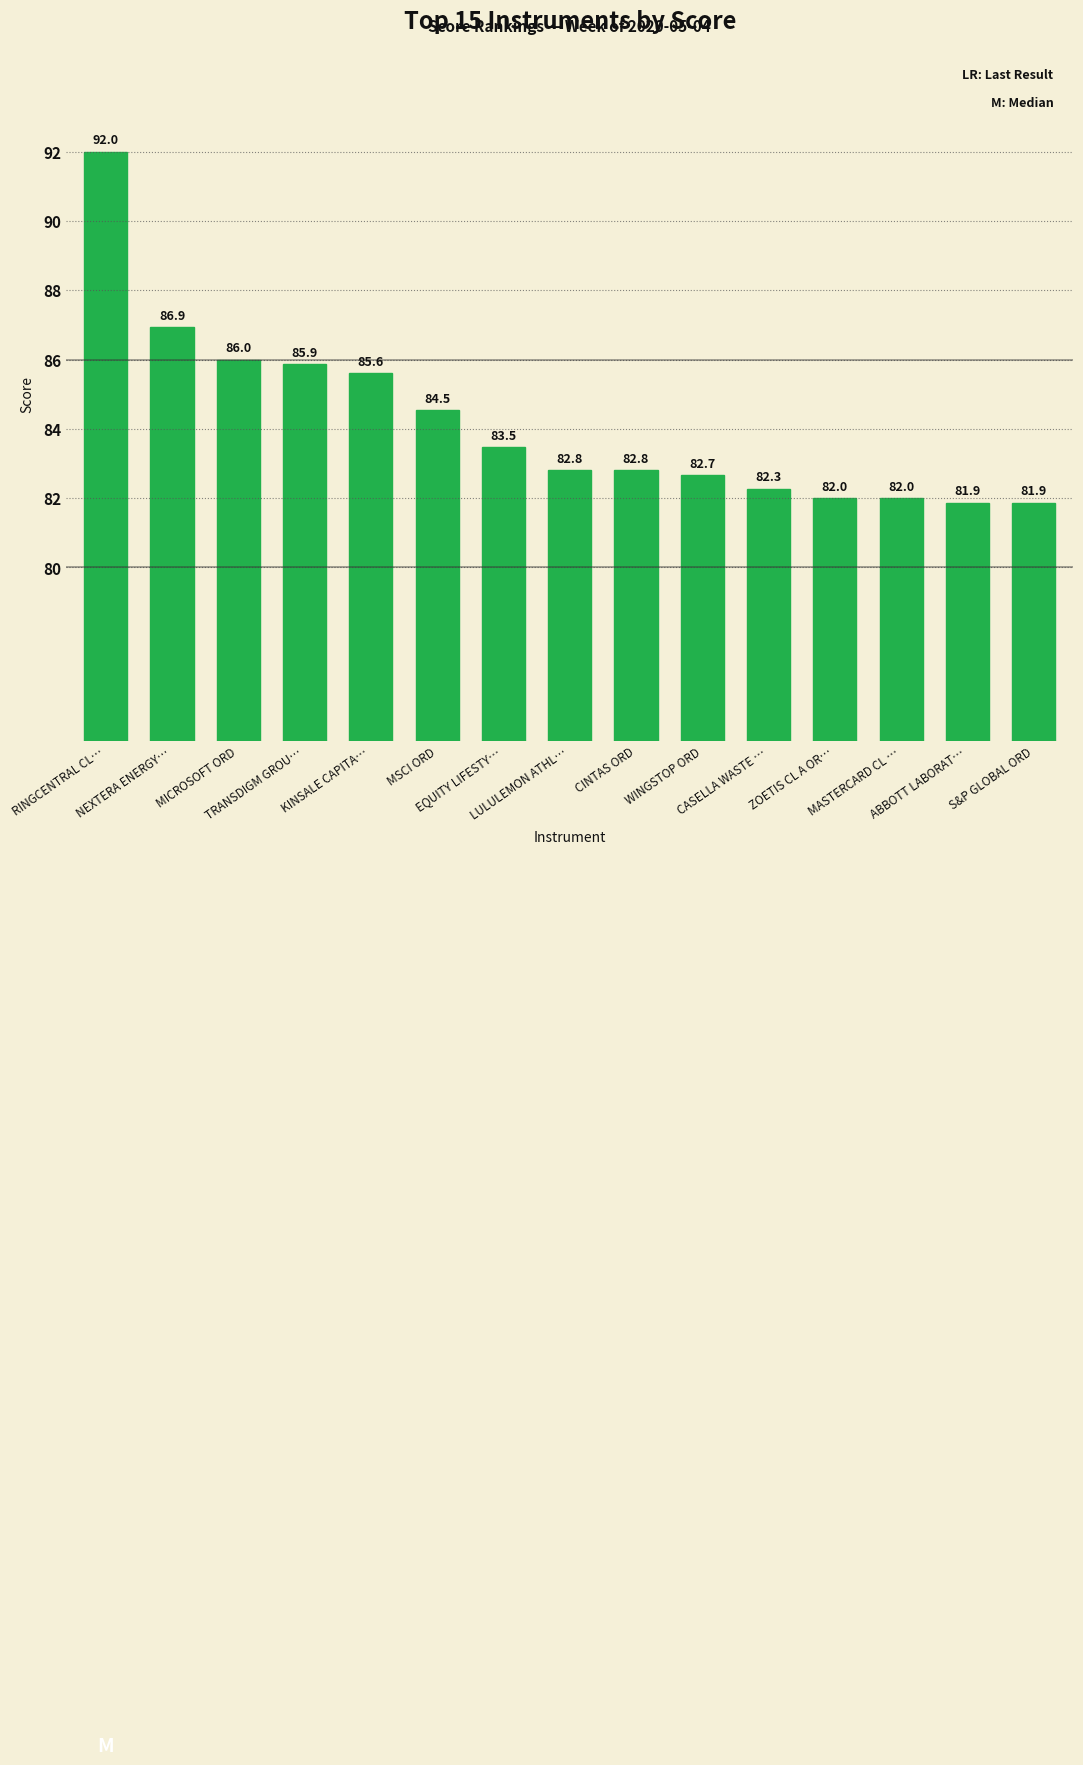

Does the chart contain stacked bars?

No